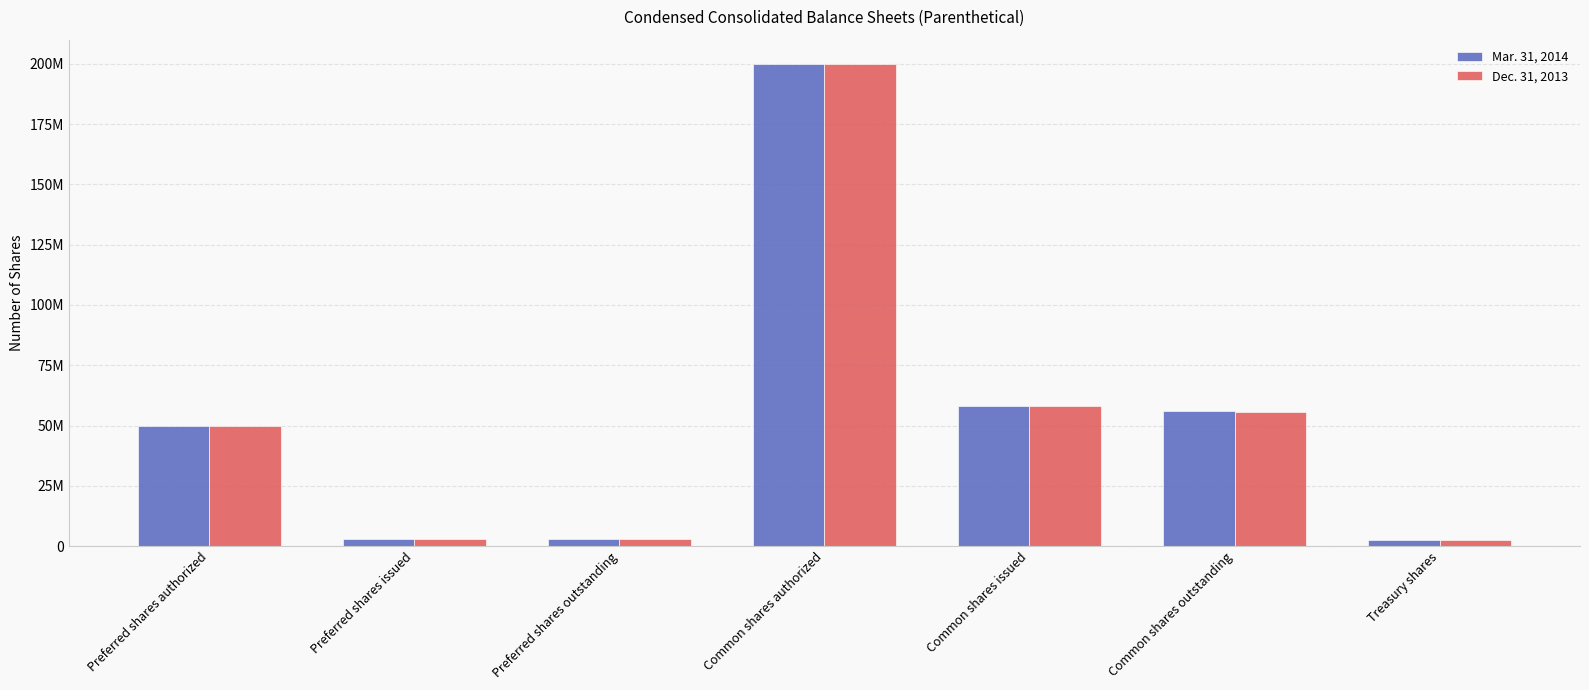

Does the chart contain stacked bars?

No